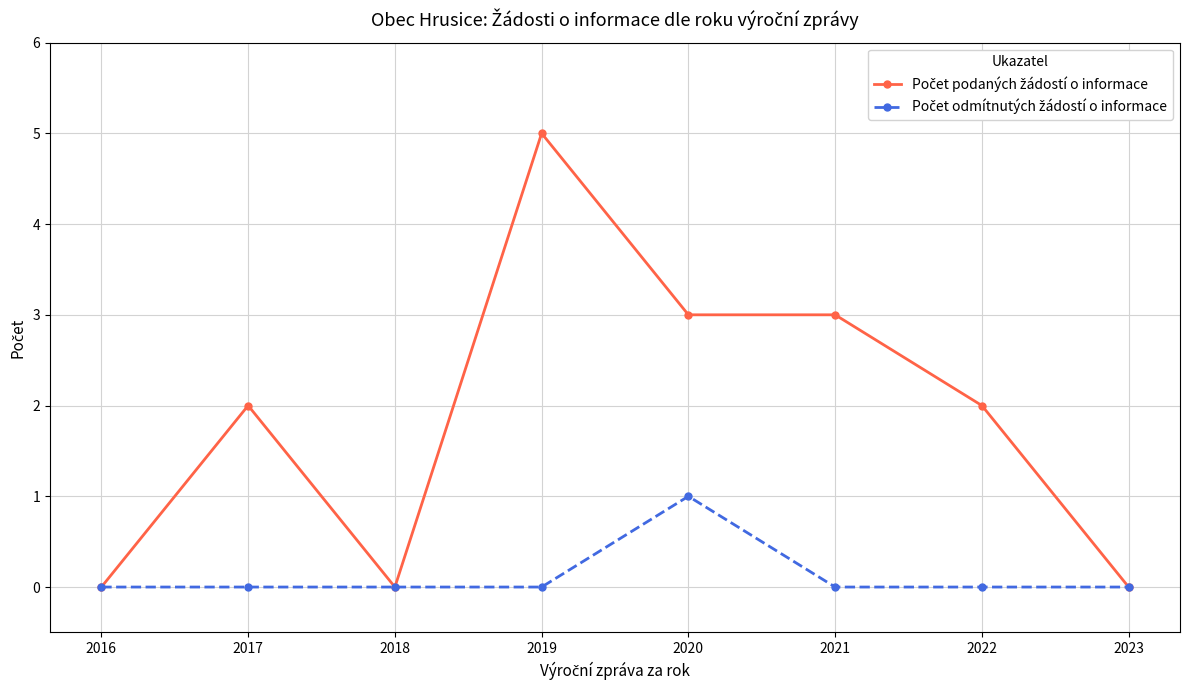

What is the difference between the highest and lowest values at 2021?

3